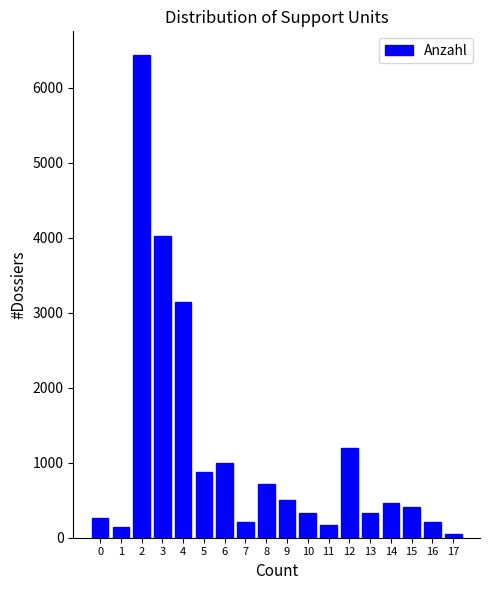

What is the difference between the maximum and minimum values?

6383